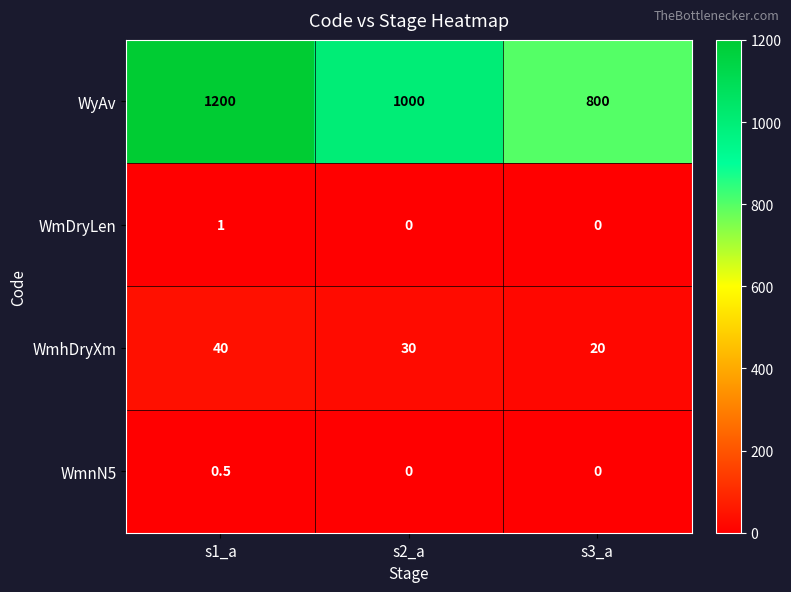

Reading left to right, what are all the values shown in this chart?

WyAv: s1_a=1200.0	s2_a=1000.0	s3_a=800.0
WmDryLen: s1_a=1.0	s2_a=0.0	s3_a=0.0
WmhDryXm: s1_a=40.0	s2_a=30.0	s3_a=20.0
WmnN5: s1_a=0.5	s2_a=0.0	s3_a=0.0